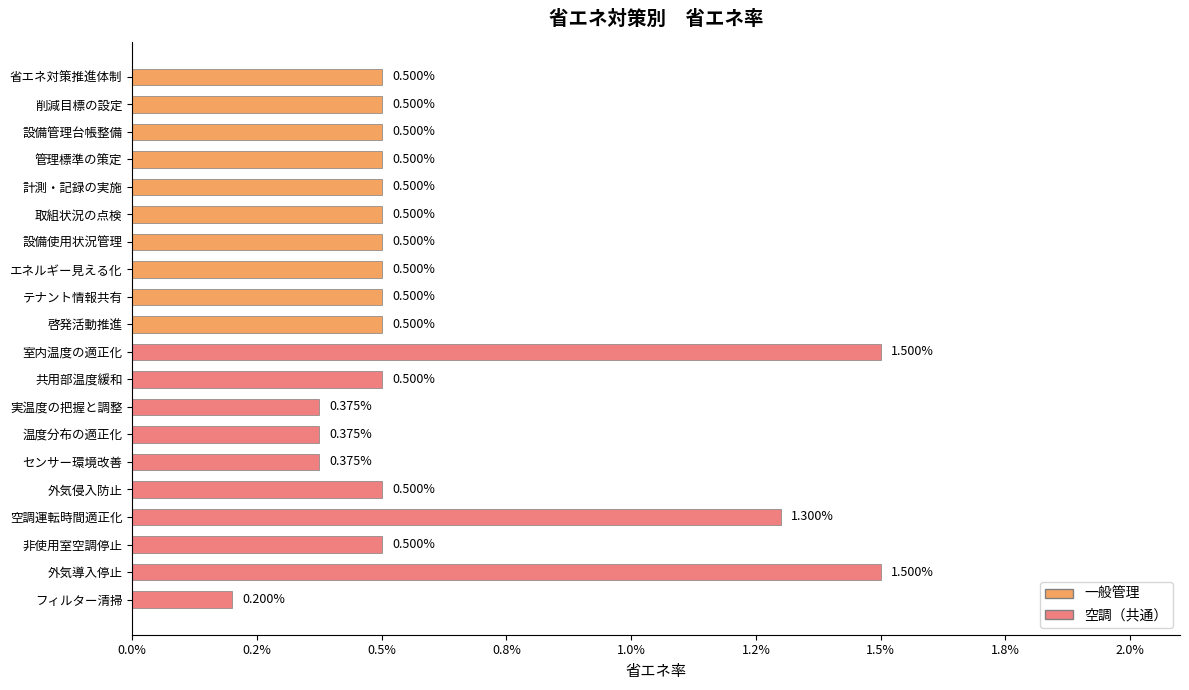

Rank the series at 0.2% from highest to lowest value.

一般管理, 空調（共通）